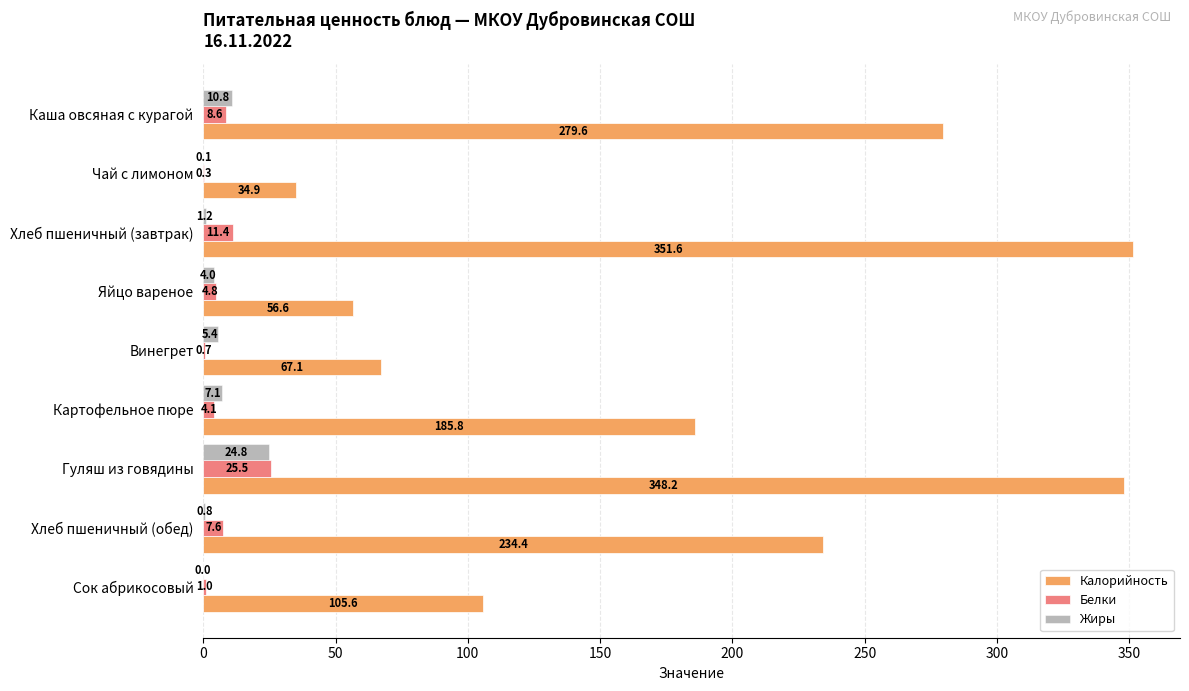

The Жиры series shows 0.1 at Чай с лимоном. True or false?

True